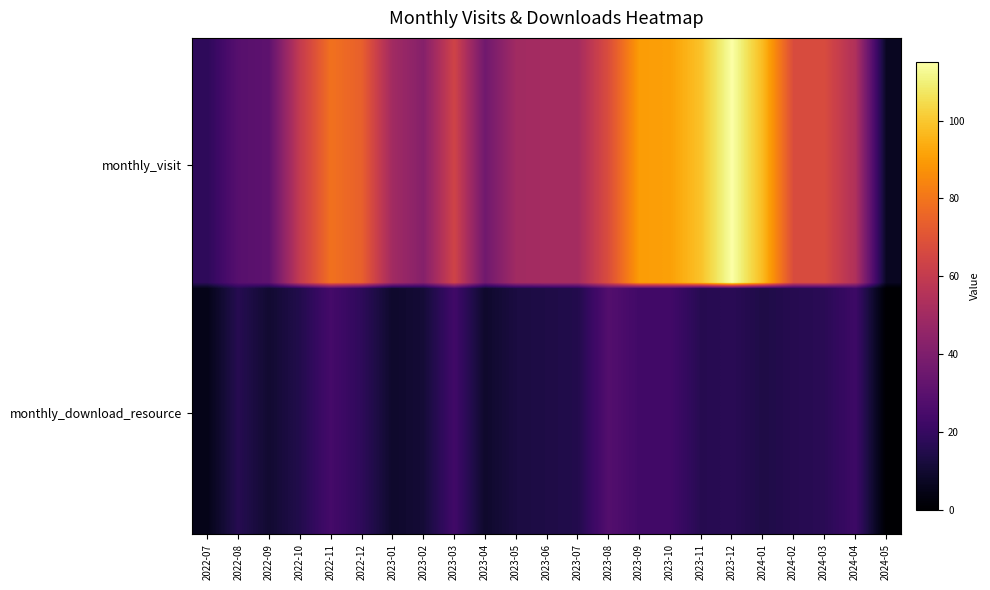

Reading left to right, list all the values displayed in this chart.

monthly_visit: 18	29	31	60	79	74	50	42	64	36	50	51	51	68	90	91	99	115	97	67	67	54	7
monthly_download_resource: 5	16	10	15	24	18	9	11	23	9	13	14	15	28	23	23	16	17	14	16	17	22	0